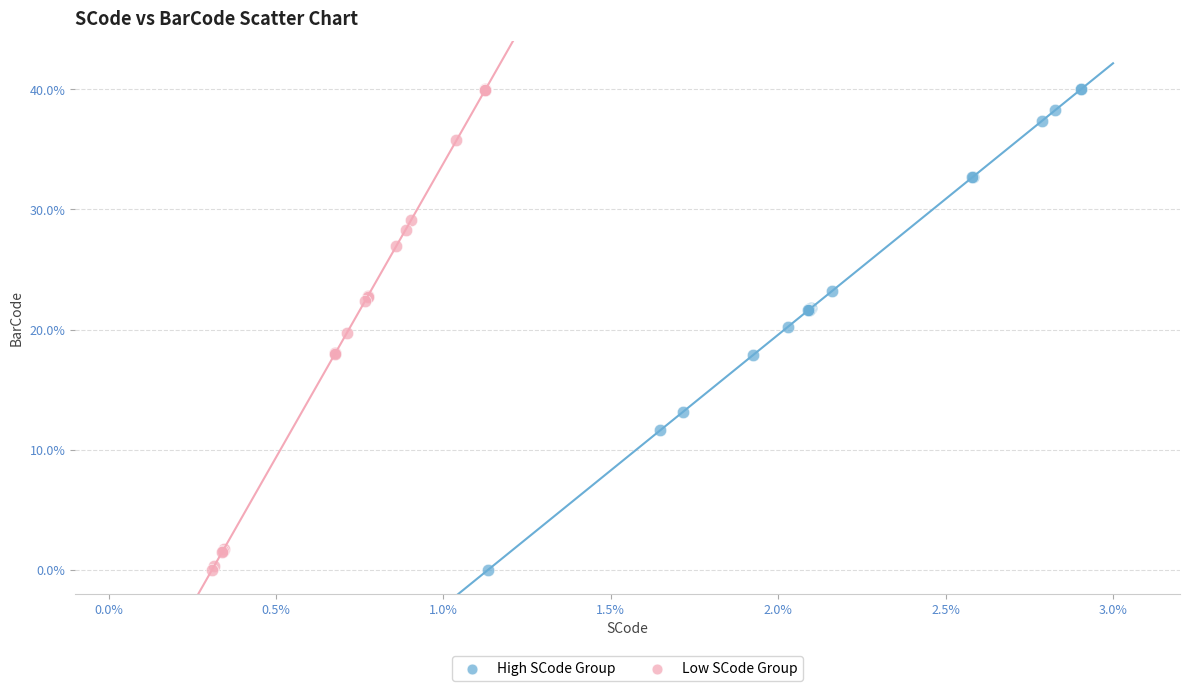

What are all the series names shown in the legend?

High SCode Group, Low SCode Group